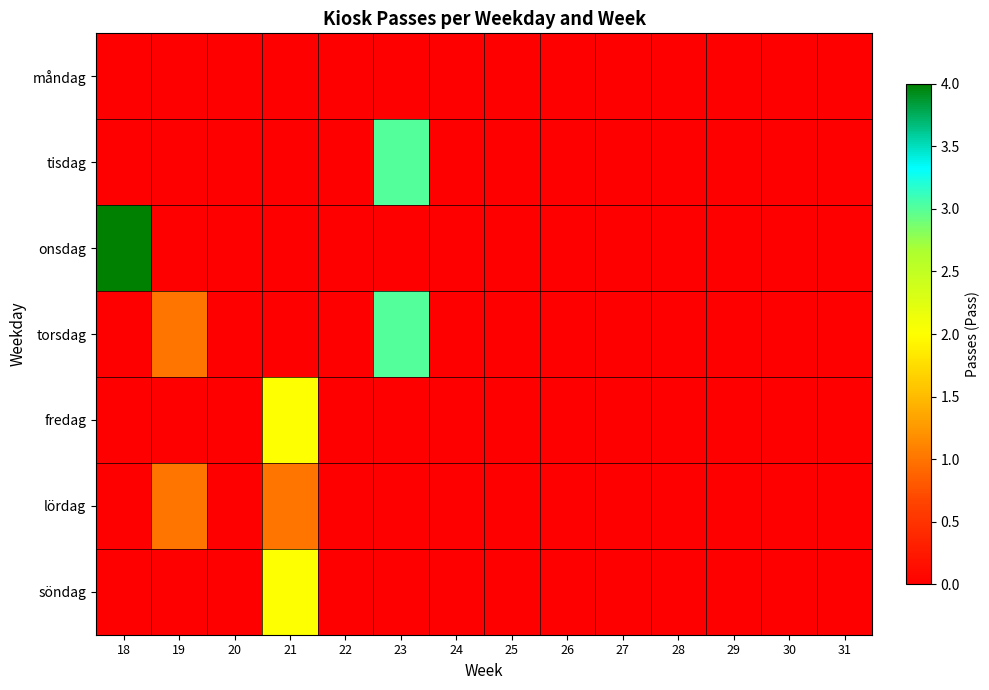

Reading left to right, transcribe all the data shown in this chart.

måndag: 18=0	19=0	20=0	21=0	22=0	23=0	24=0	25=0	26=0	27=0	28=0	29=0	30=0	31=0
tisdag: 18=0	19=0	20=0	21=0	22=0	23=3	24=0	25=0	26=0	27=0	28=0	29=0	30=0	31=0
onsdag: 18=4	19=0	20=0	21=0	22=0	23=0	24=0	25=0	26=0	27=0	28=0	29=0	30=0	31=0
torsdag: 18=0	19=1	20=0	21=0	22=0	23=3	24=0	25=0	26=0	27=0	28=0	29=0	30=0	31=0
fredag: 18=0	19=0	20=0	21=2	22=0	23=0	24=0	25=0	26=0	27=0	28=0	29=0	30=0	31=0
lördag: 18=0	19=1	20=0	21=1	22=0	23=0	24=0	25=0	26=0	27=0	28=0	29=0	30=0	31=0
söndag: 18=0	19=0	20=0	21=2	22=0	23=0	24=0	25=0	26=0	27=0	28=0	29=0	30=0	31=0